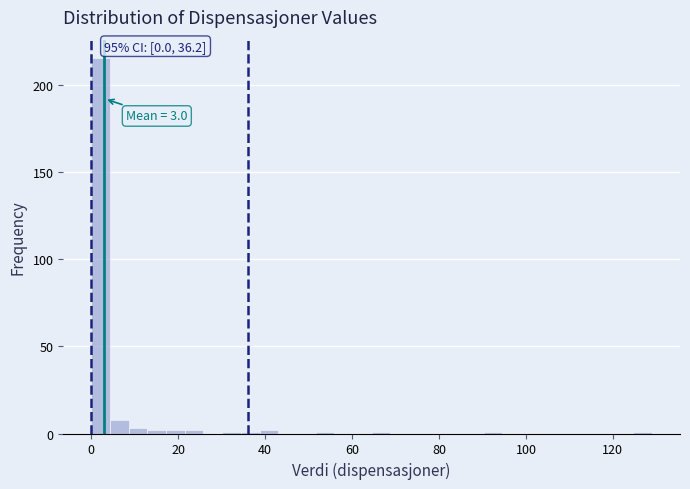

Read against the x-axis, roughly where is the centre of the tallest bar?

2